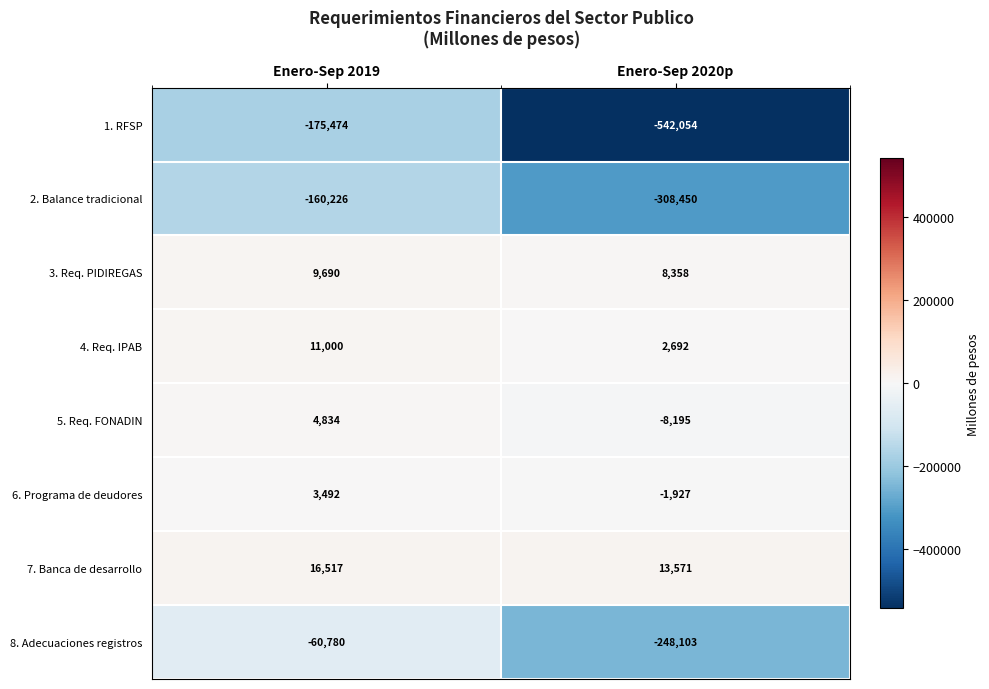

Which series has the largest range (max minus min)?

1. RFSP